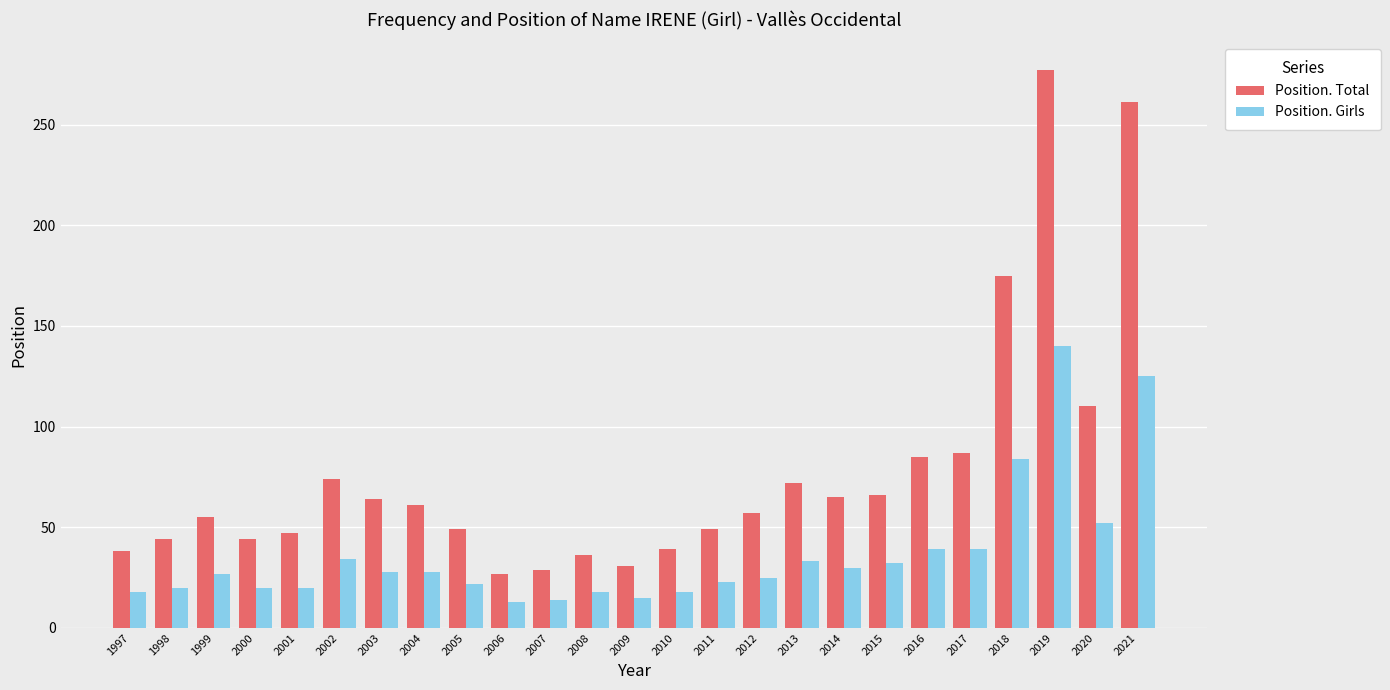

What is the greatest value displayed?

277